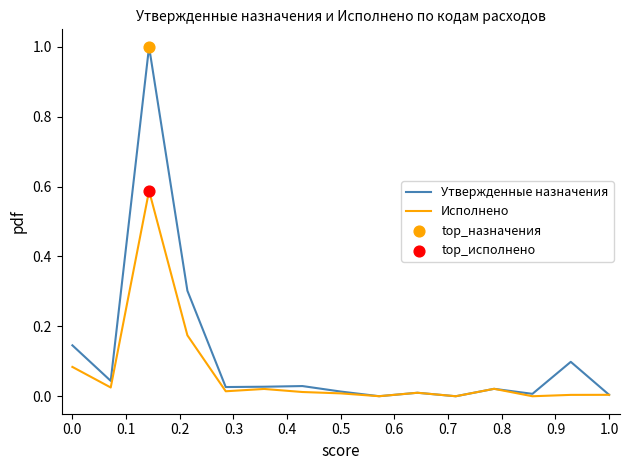

What is the maximum value shown in the chart?

1.0